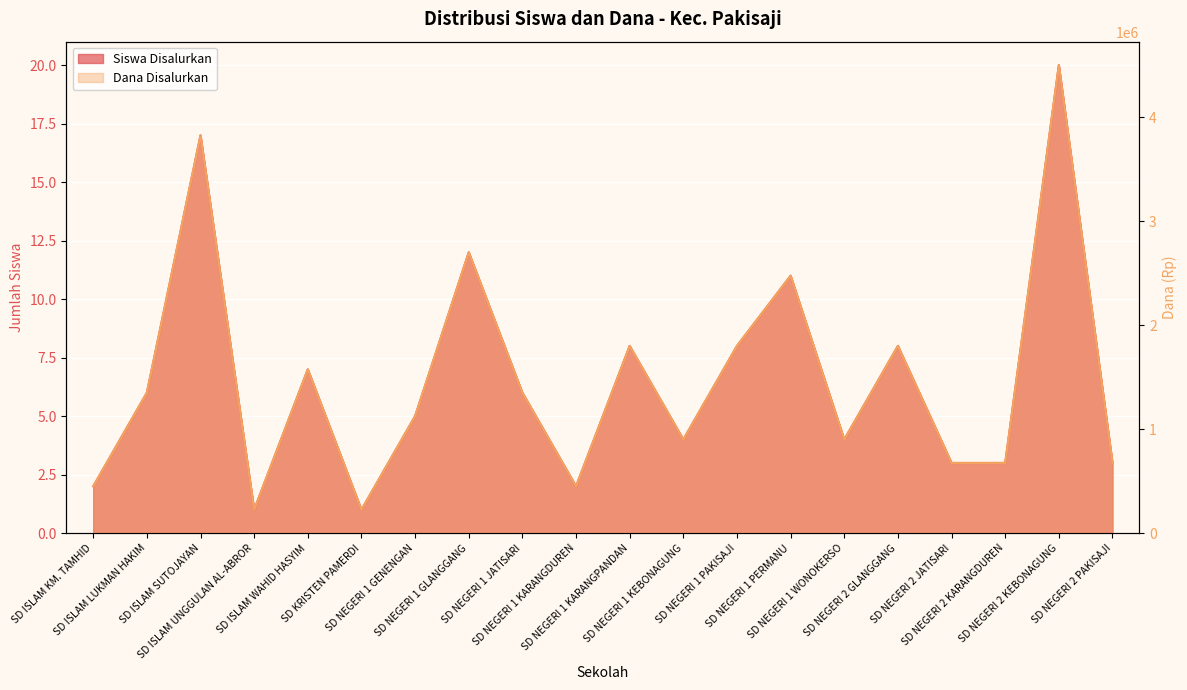

Does the chart display data point markers on the line(s)?

No